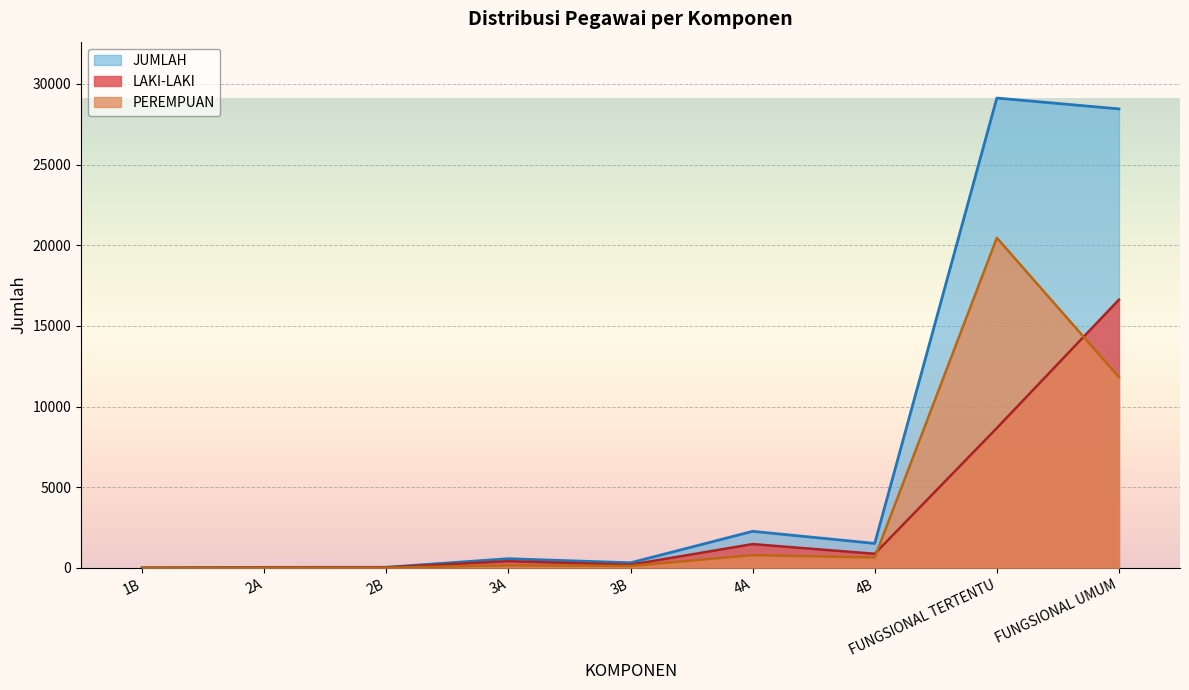

What is the total value across all series at 1B?

2